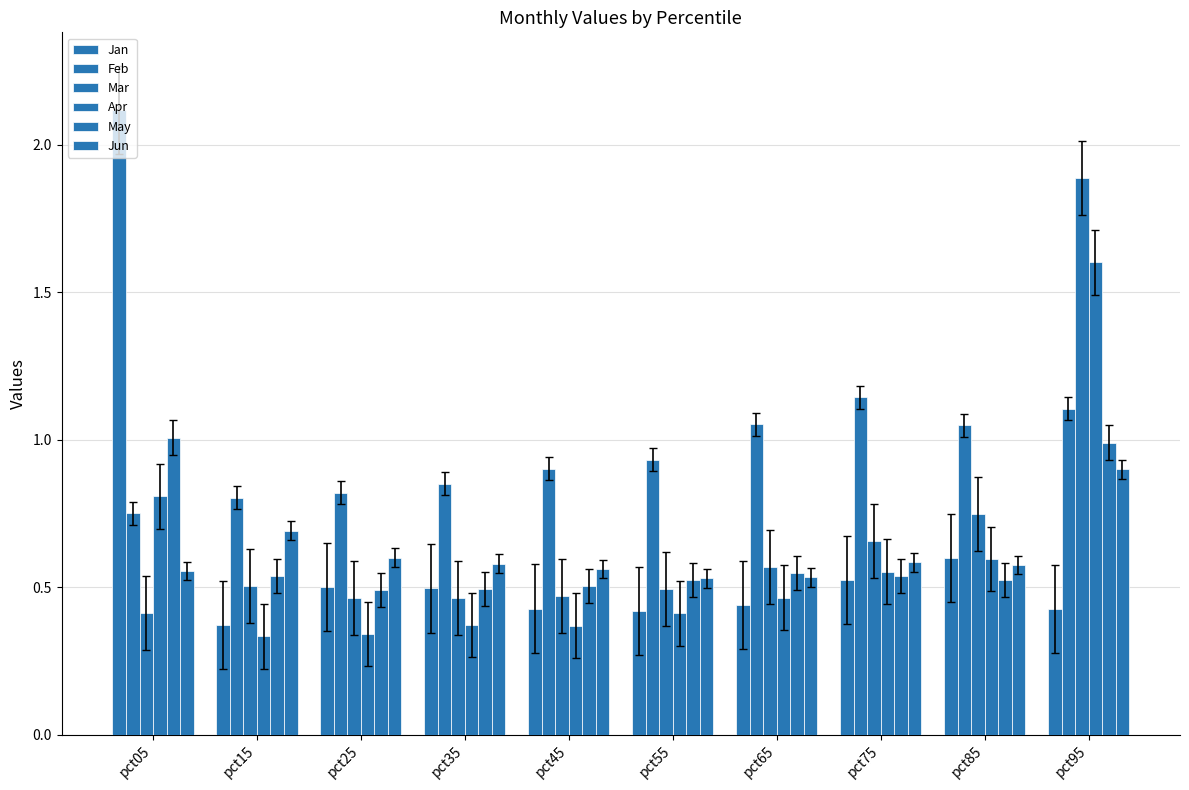

What is the value of the Jun bar at the 6th from the left?

0.5